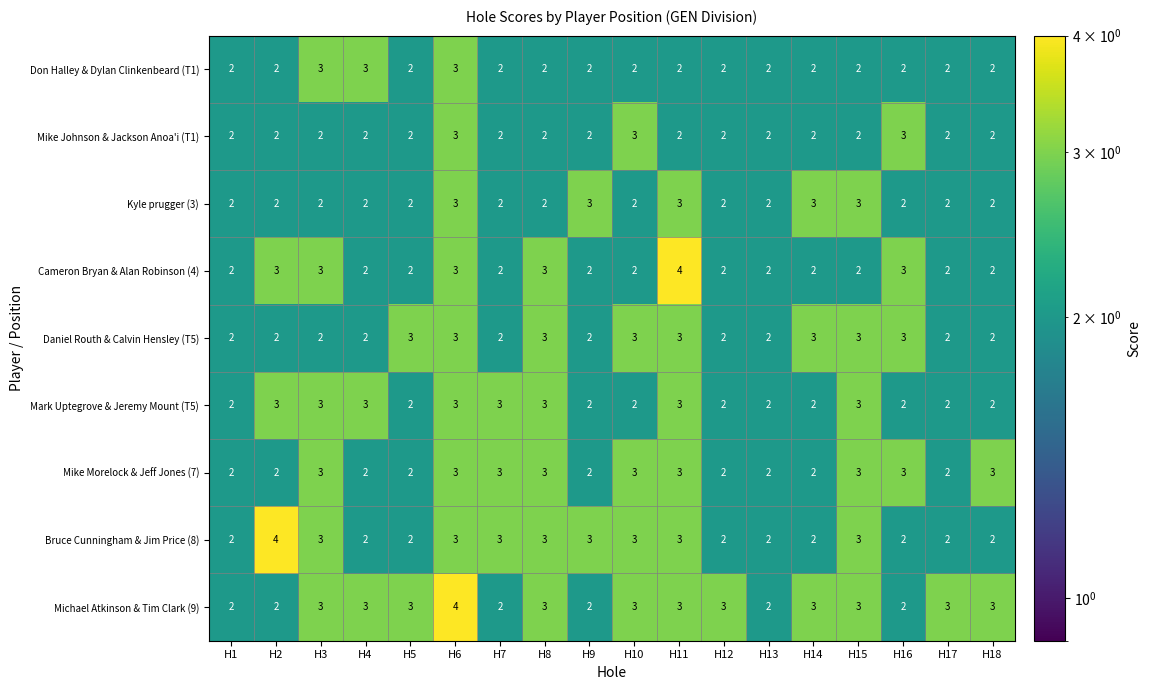

Which series has the largest total across all categories?

Michael Atkinson & Tim Clark (9)